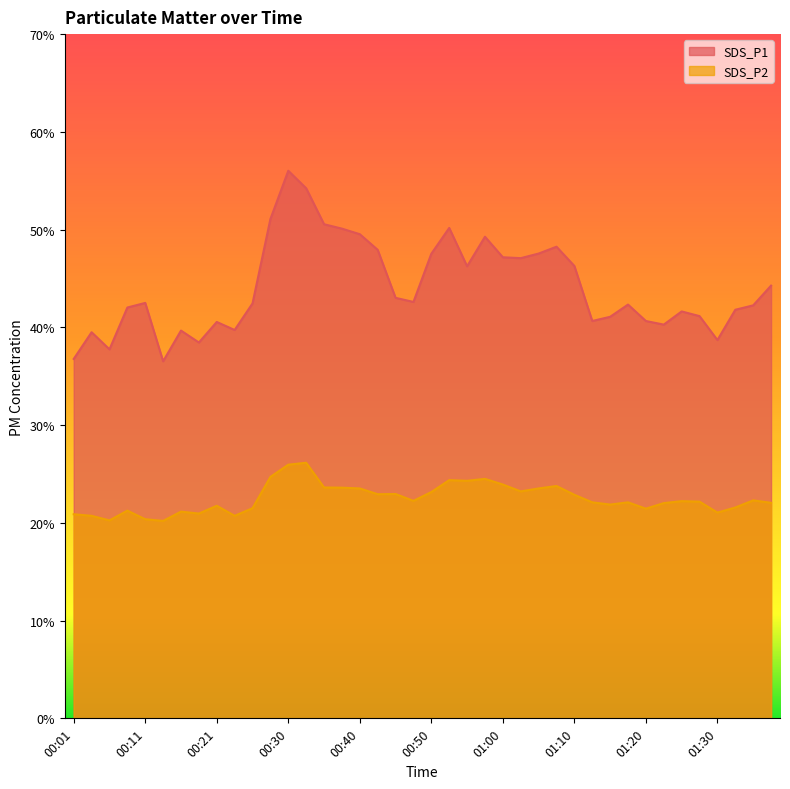

What is the sum of the SDS_P2 values at 01:32 and 00:13?

41.8